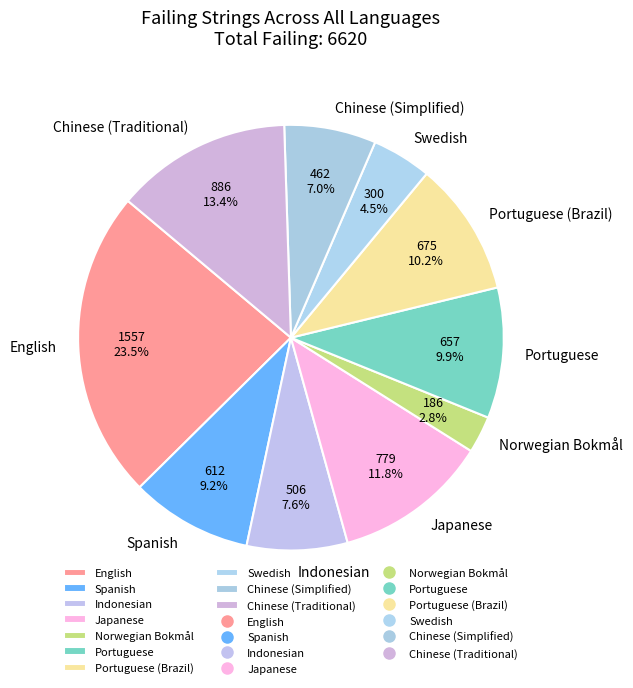

Does any single category account for the majority?

No